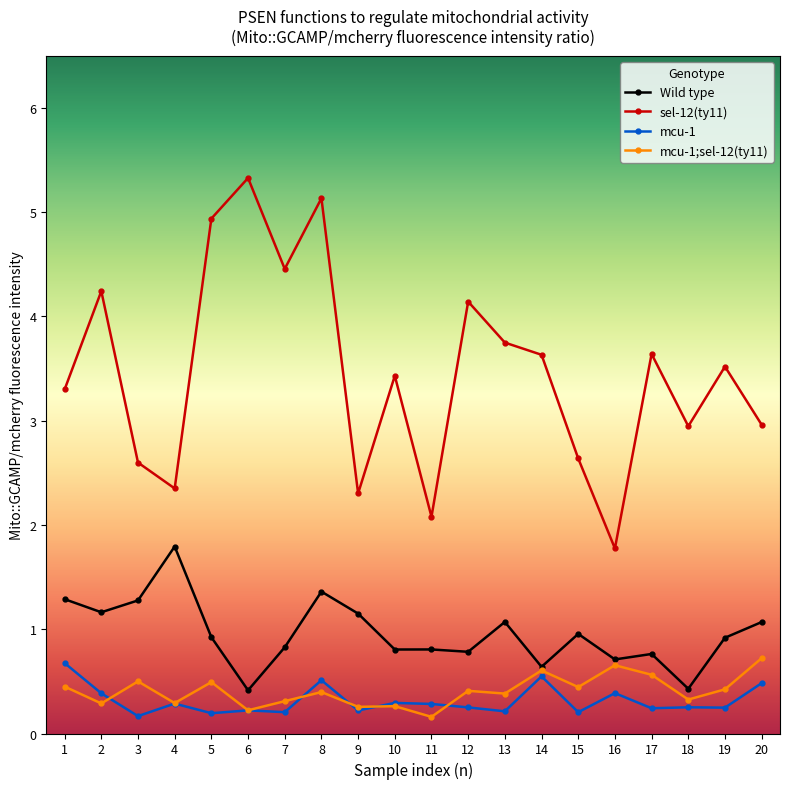

At which category does sel-12(ty11) reach its first local valley?

4